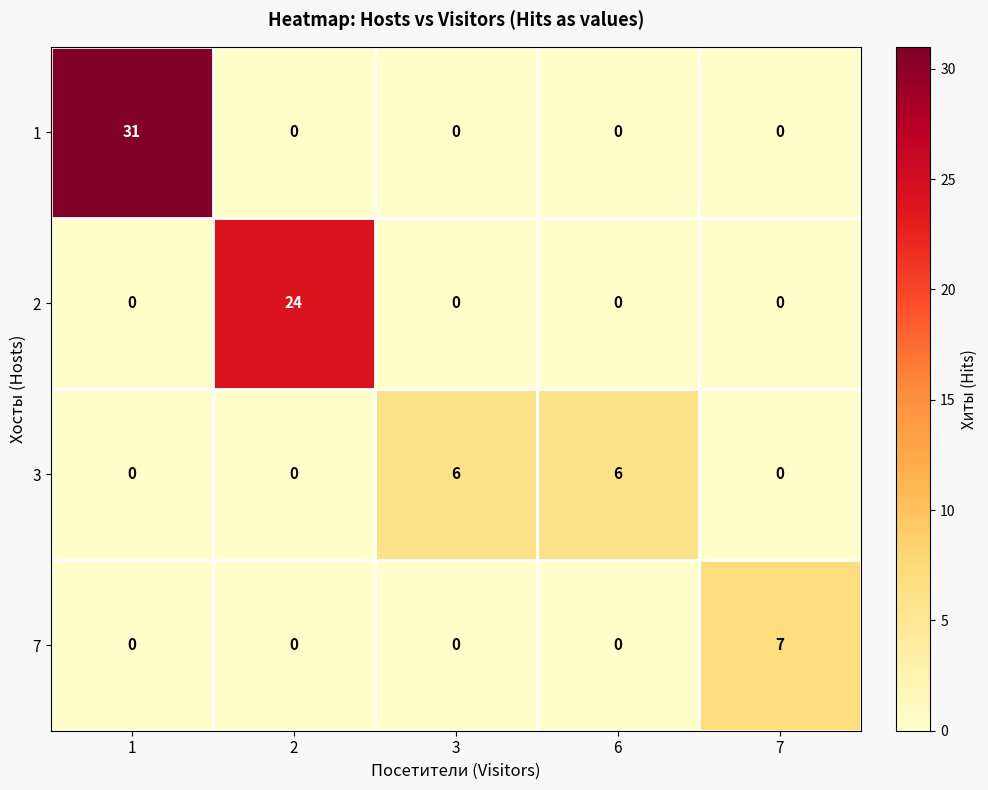

True or false: 2 has a value of 0 at 1.

True